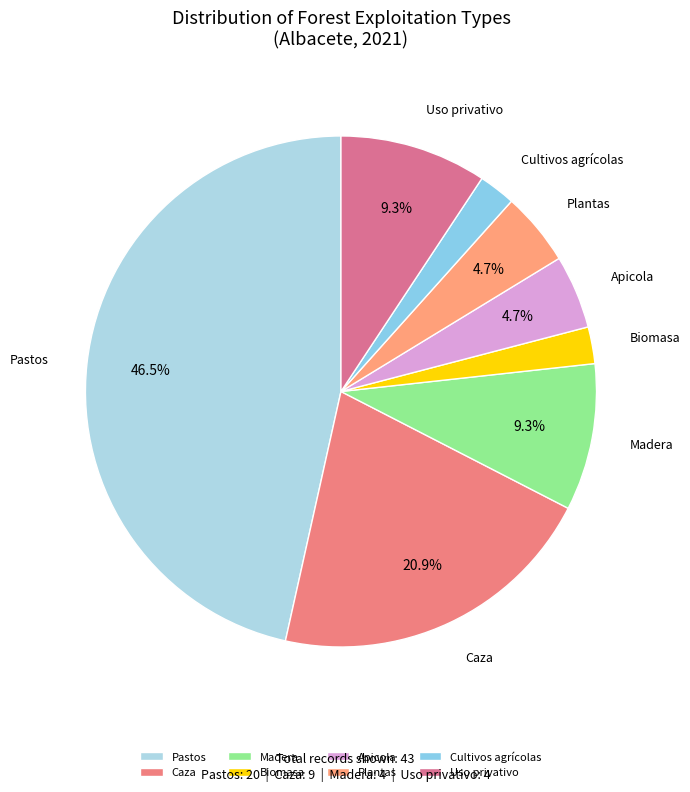

Is there any slice that represents more than half of the pie?

No